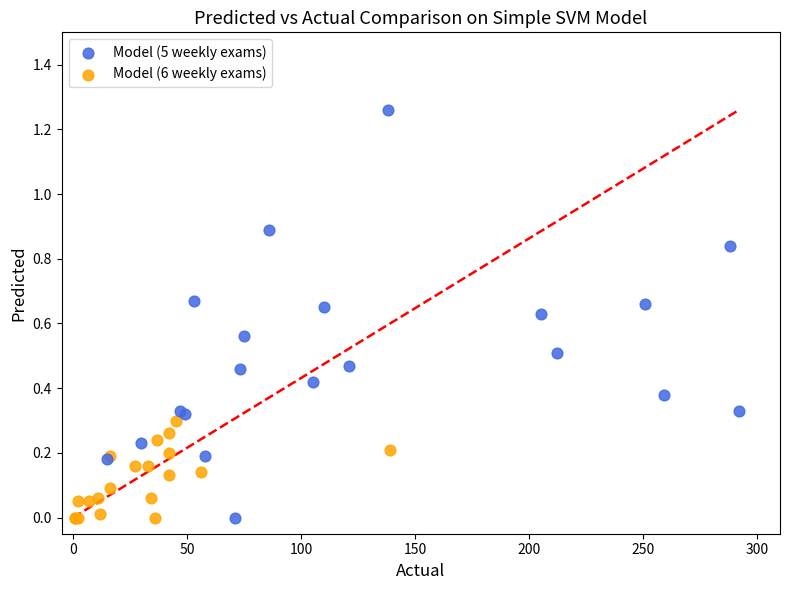

What are all the series names shown in the legend?

Model (5 weekly exams), Model (6 weekly exams)